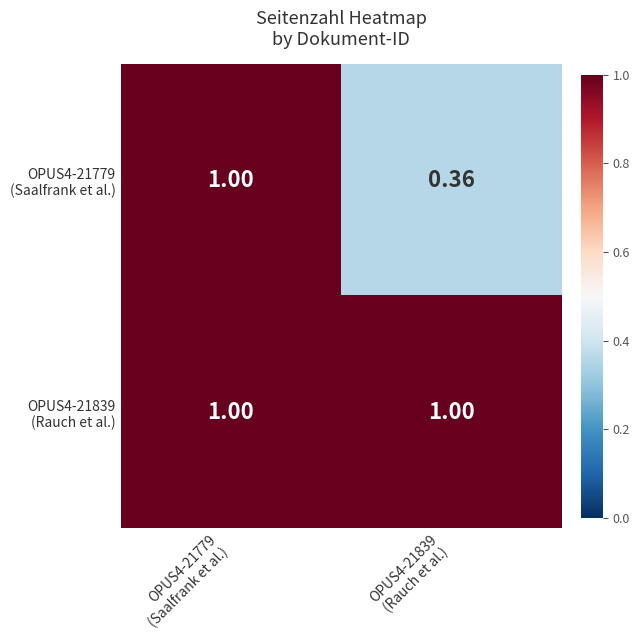

At how many categories does at least one series exceed 0?

2